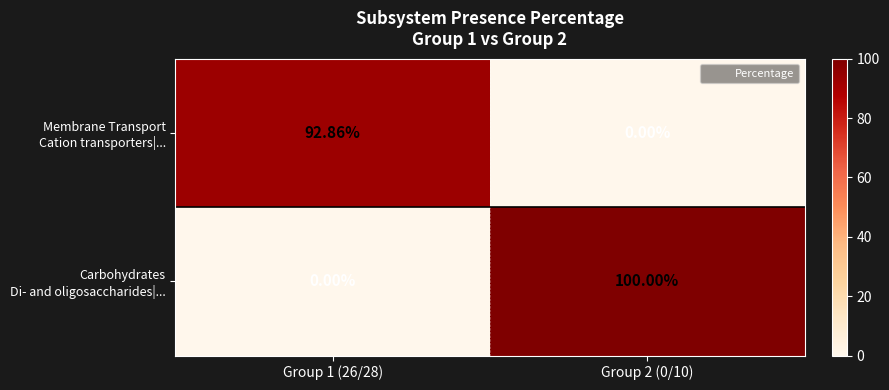

Rank the series at Group 2 (0/10) from lowest to highest value.

Membrane Transport Cation transporters|..., Carbohydrates Di- and oligosaccharides|...